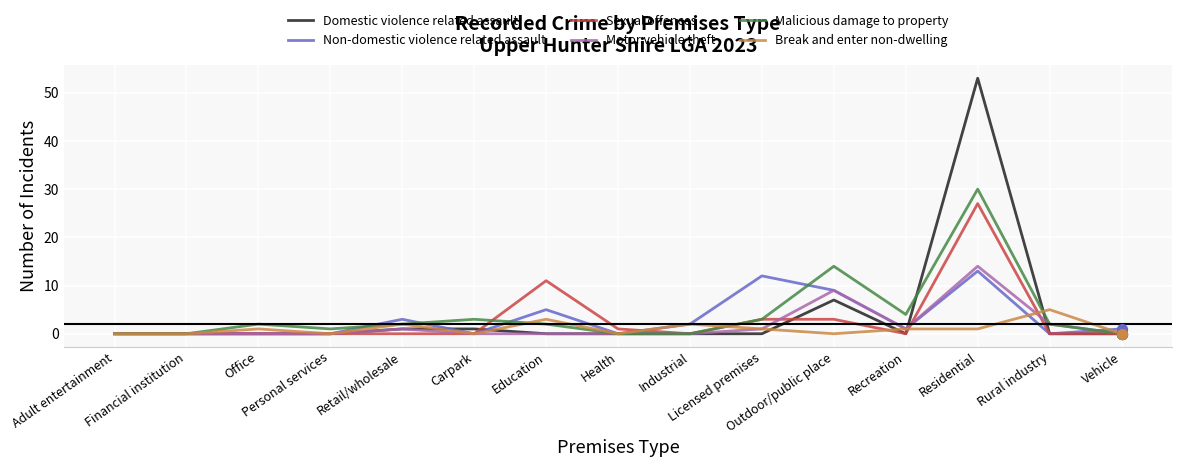

Which series has the largest range (max minus min)?

Domestic violence related assault